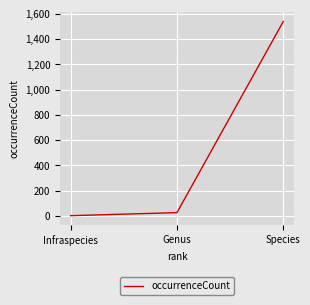

What is the greatest value displayed?

1538